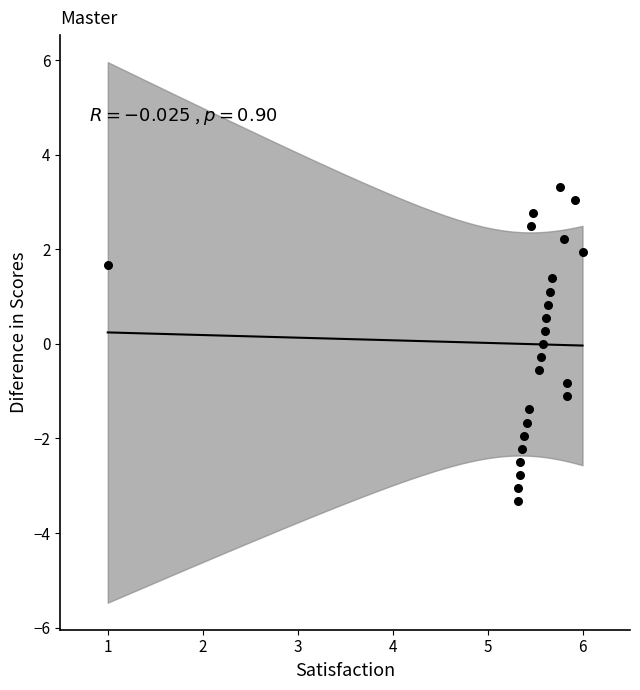

What is the range of X values (max minus min)?

5.0